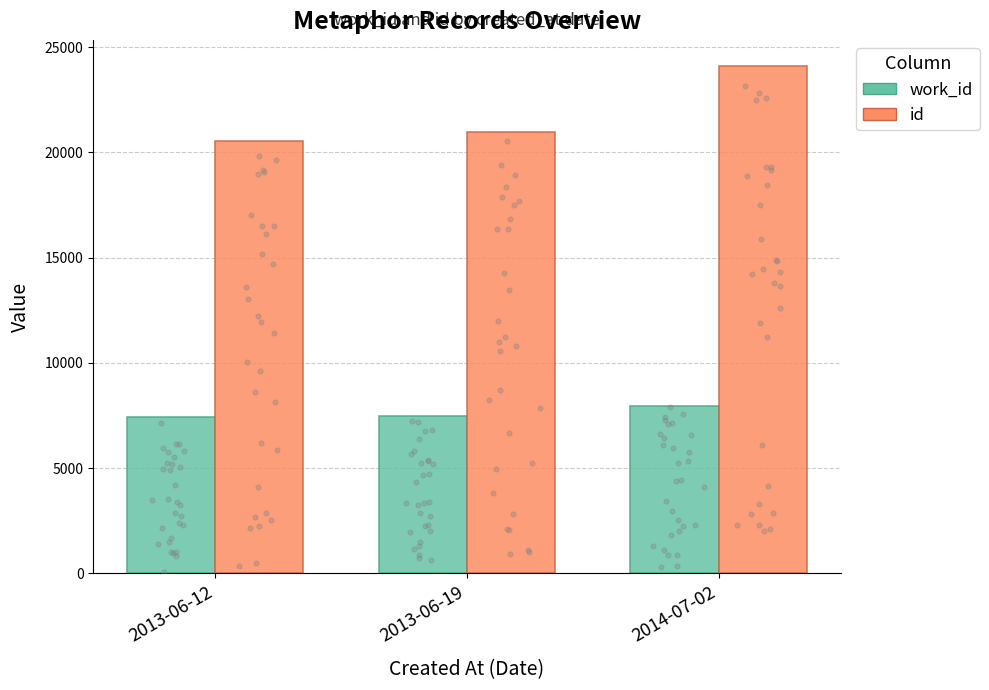

Which series reaches the minimum Y coordinate?

work_id